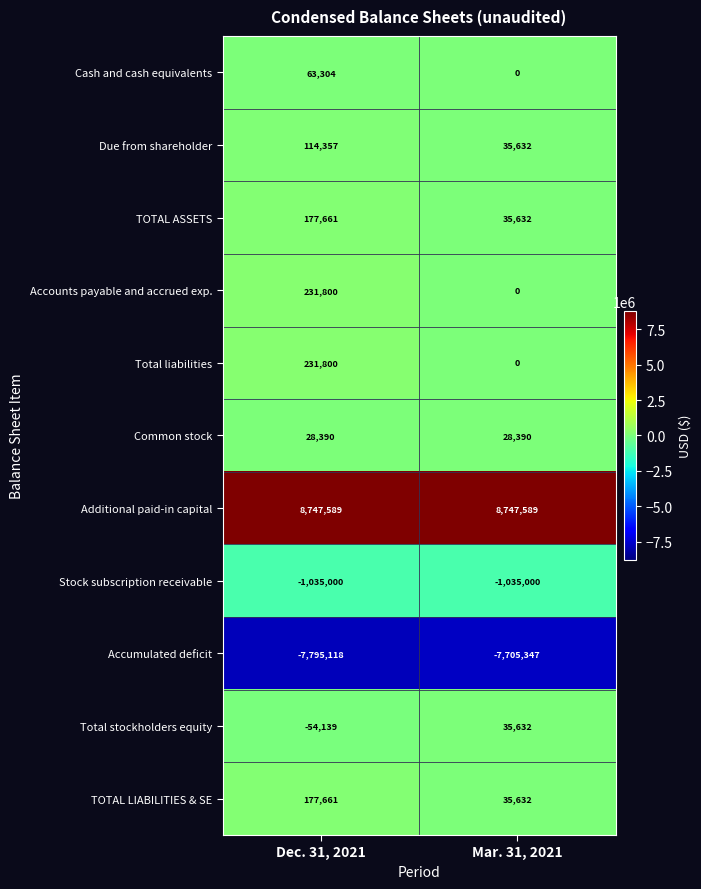

List the labels in order of Total liabilities value, smallest first.

Mar. 31, 2021, Dec. 31, 2021